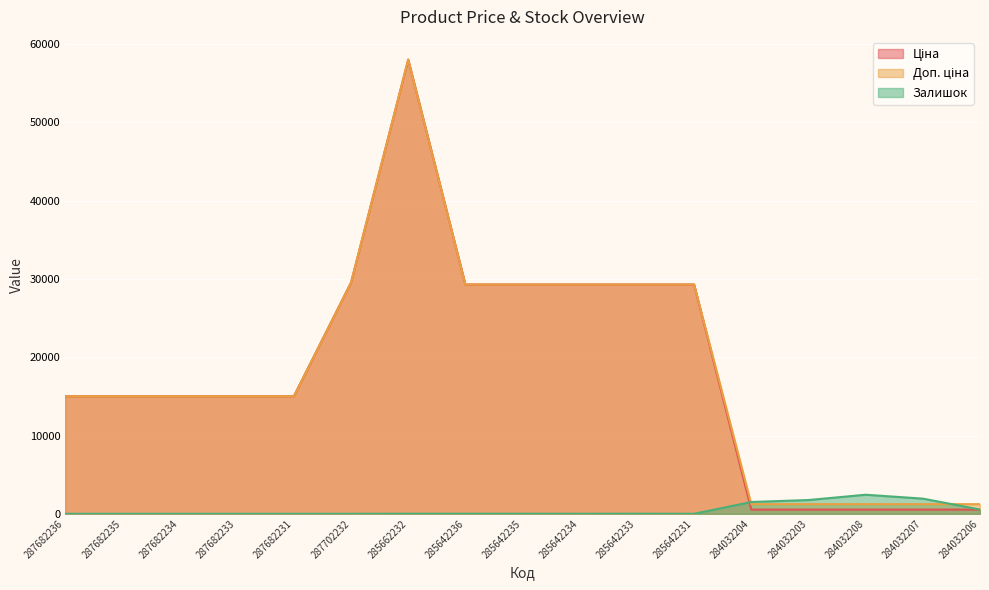

In Доп. ціна, how many points are higher than both neighbors (excluding endpoints)?

1